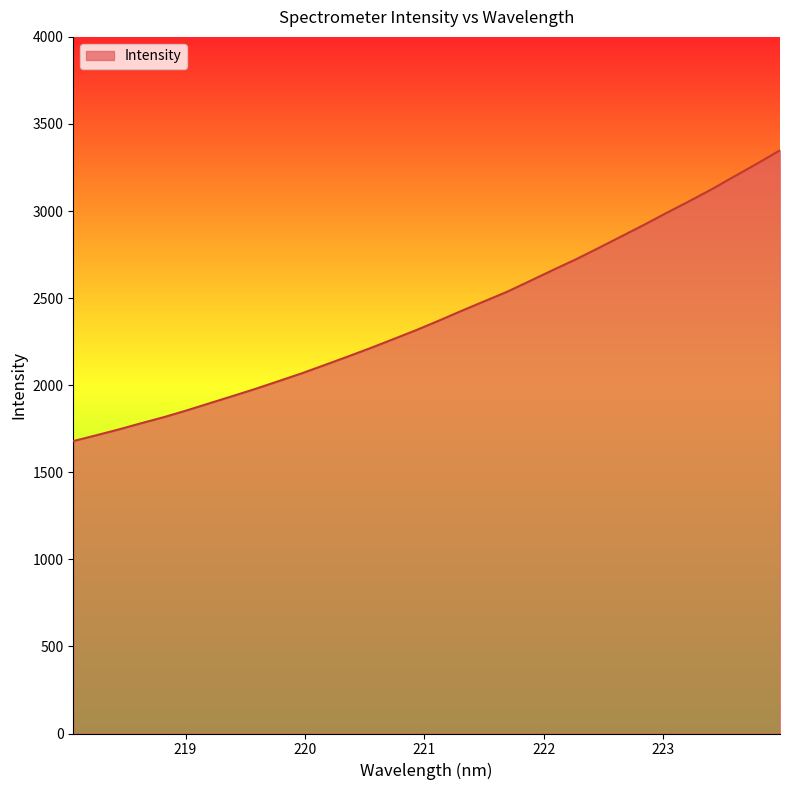

What is the minimum value shown in the chart?

1679.1